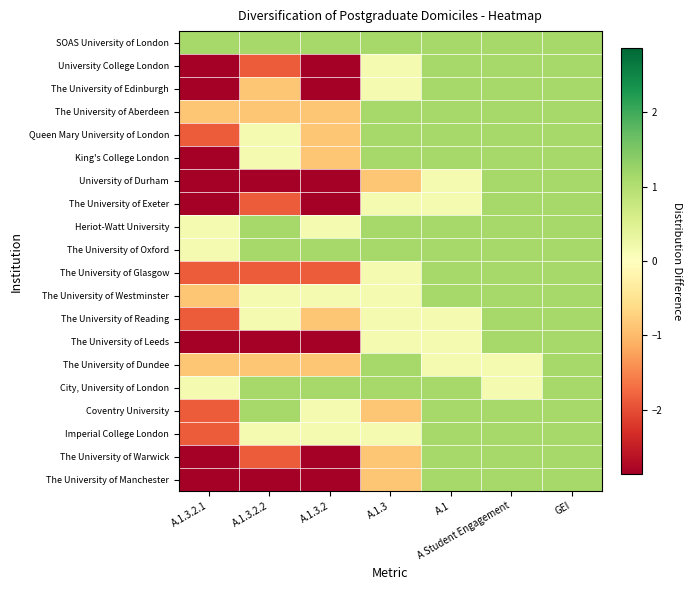

Rank the series at A.1.3.2 from lowest to highest value.

University College London, The University of Edinburgh, University of Durham, The University of Exeter, The University of Leeds, The University of Warwick, The University of Manchester, The University of Glasgow, The University of Aberdeen, Queen Mary University of London, King's College London, The University of Reading, The University of Dundee, Heriot-Watt University, The University of Westminster, Coventry University, Imperial College London, SOAS University of London, The University of Oxford, City, University of London